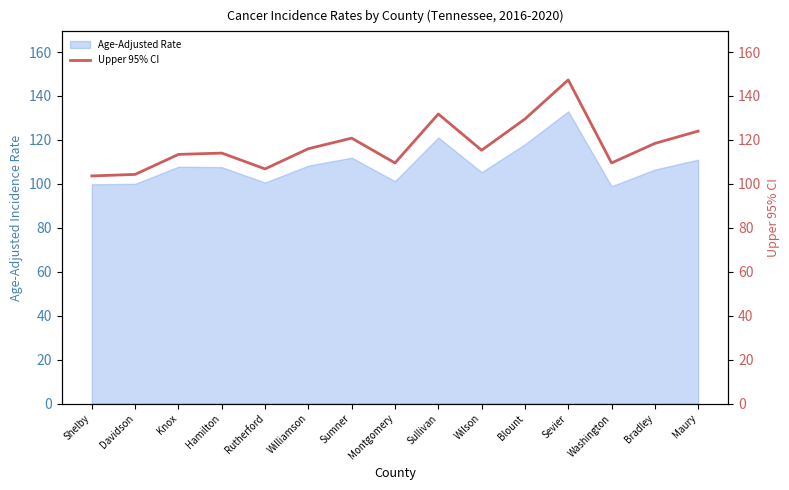

How many values exceed 115?

8